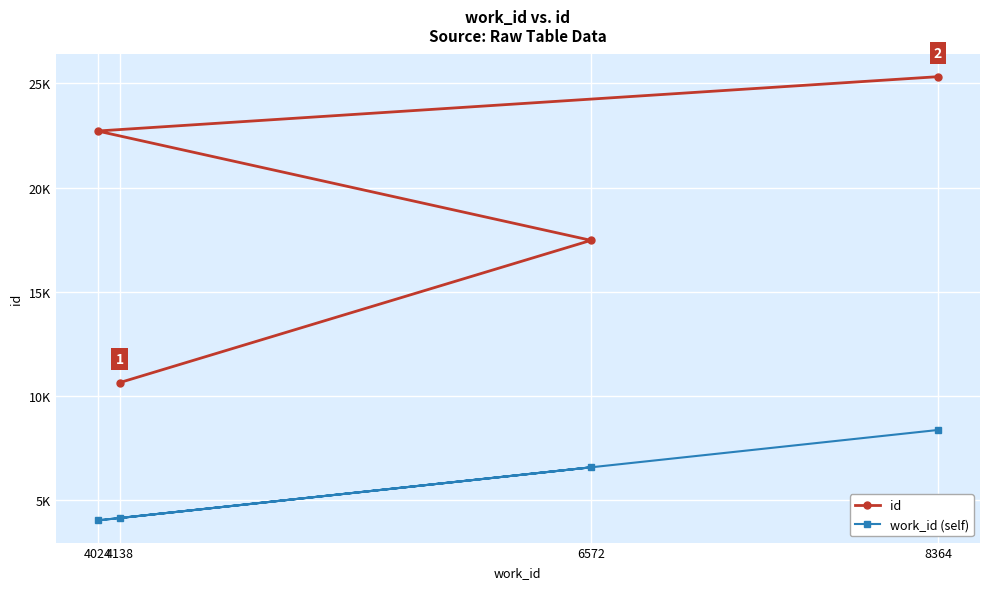

What is the label of the 4th point from the right?

4138